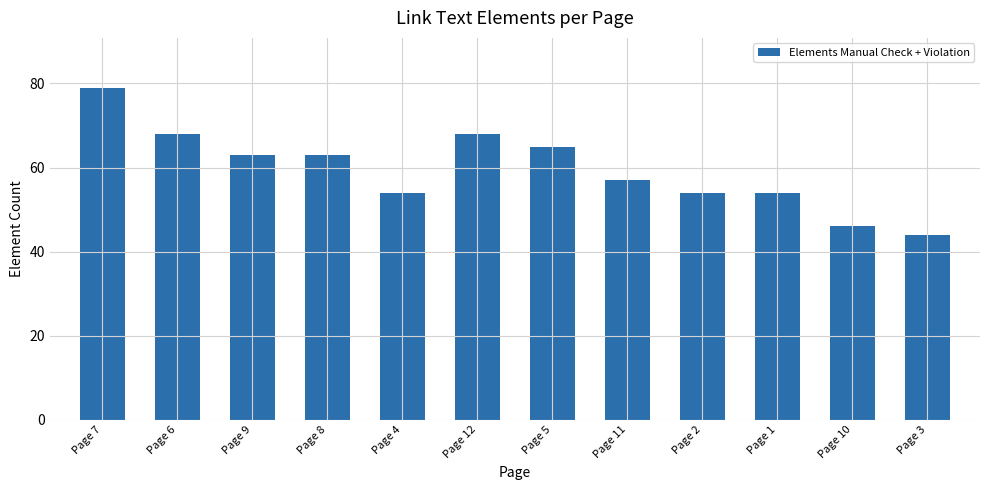

Reading left to right, what are all the values shown in this chart?

79	68	63	63	54	68	65	57	54	54	46	44